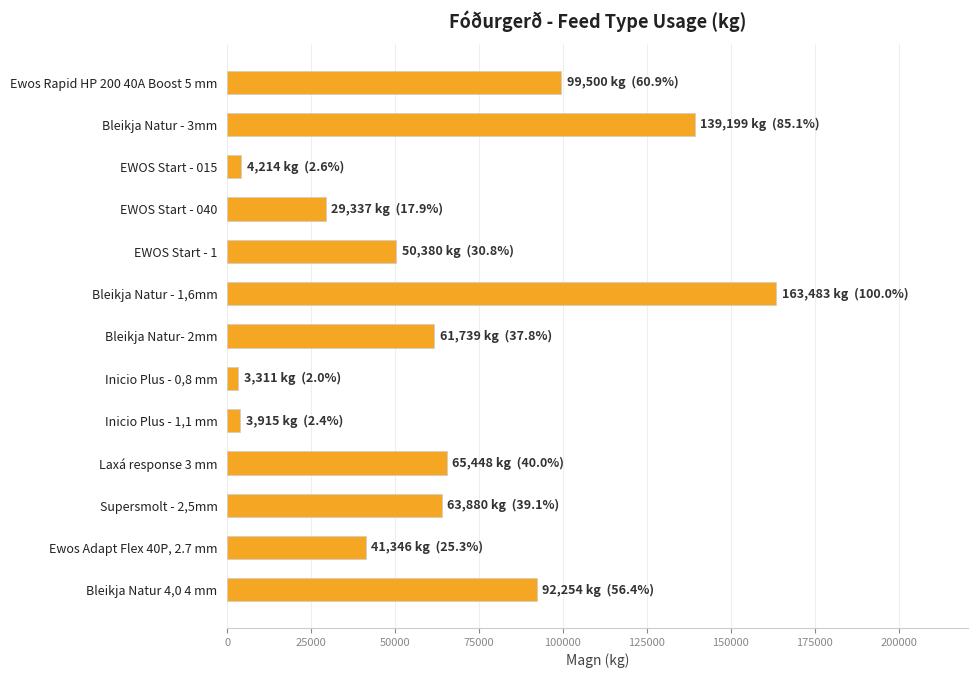

What is the difference between the second highest and second lowest values?

135284